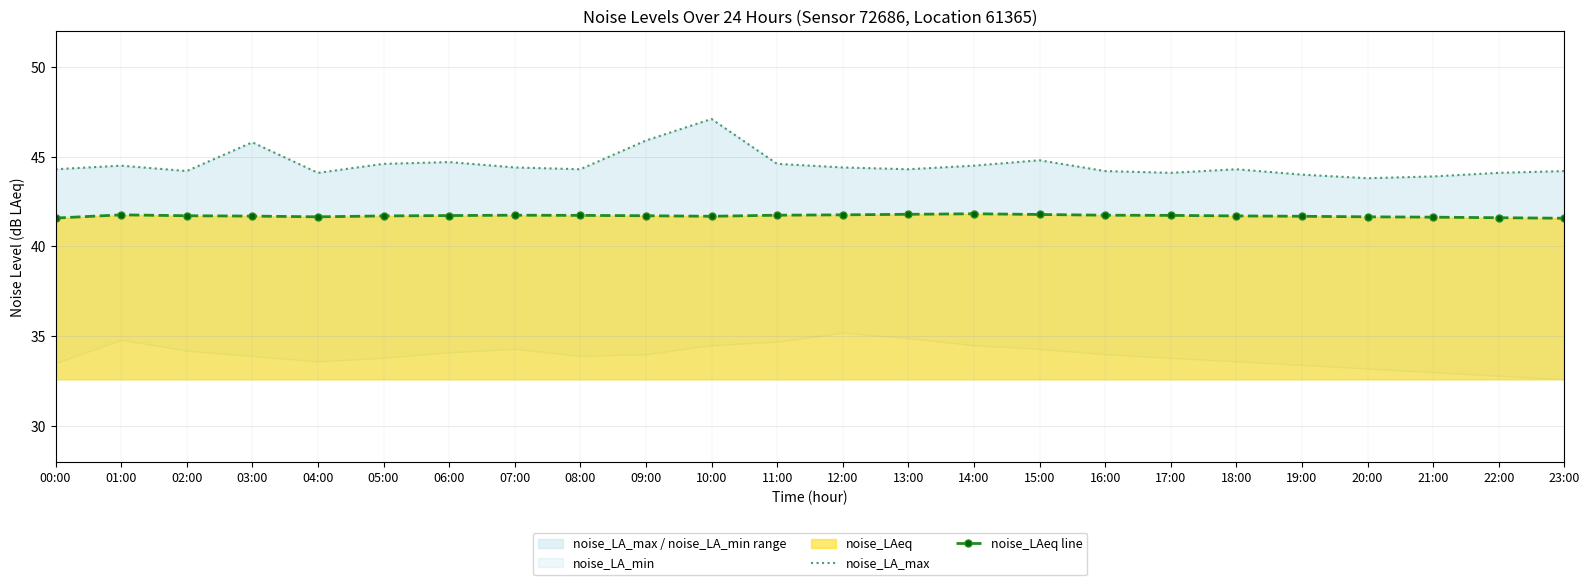

What is the sum of all noise_LA_max values?

1069.1